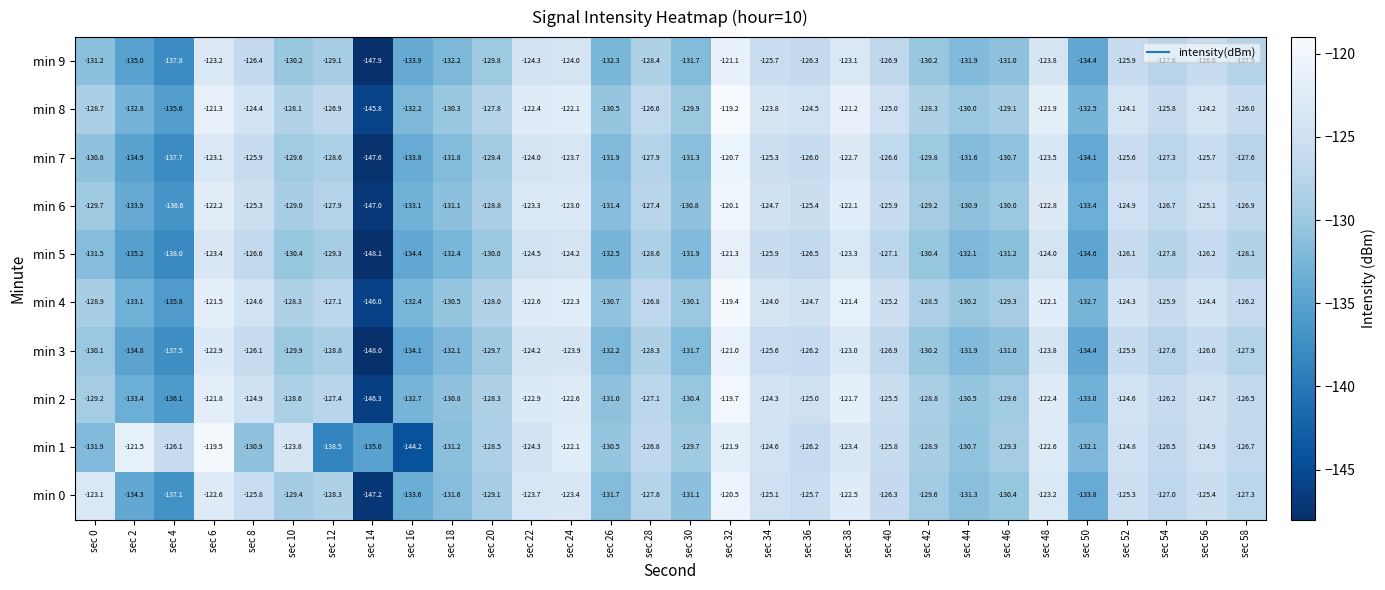

Is it true that min 7 equals -50.4 at sec 14?

False